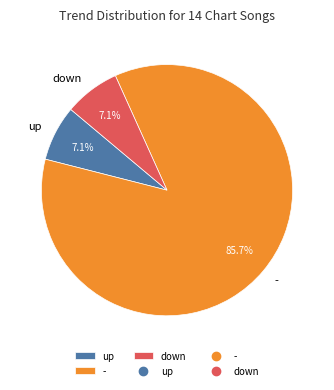

To the nearest percent, what portion does up represent?

7%